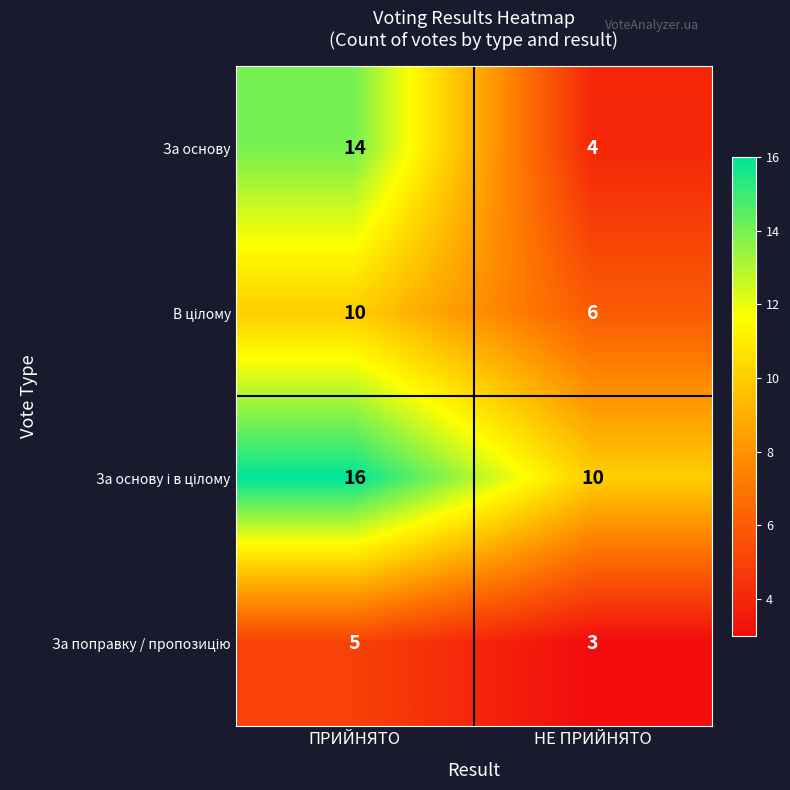

What is the difference between the За основу values at ПРИЙНЯТО and НЕ ПРИЙНЯТО?

10